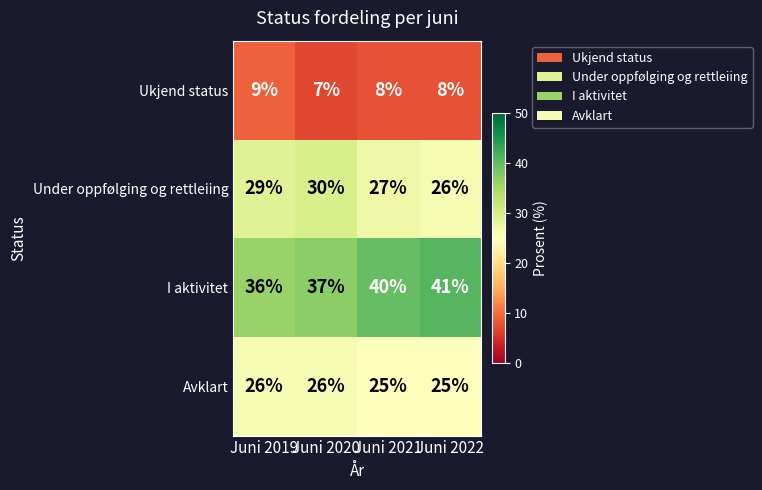

Is it true that Ukjend status equals 8 at Juni 2021?

True